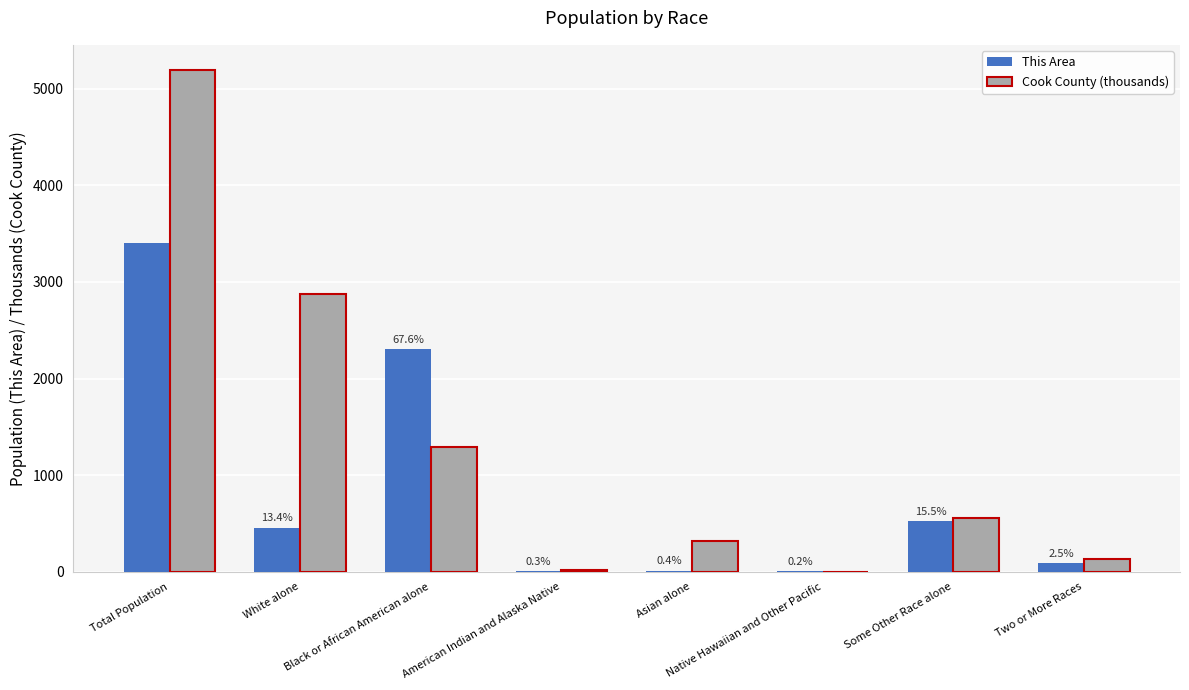

Read the This Area value at White alone.

457.0